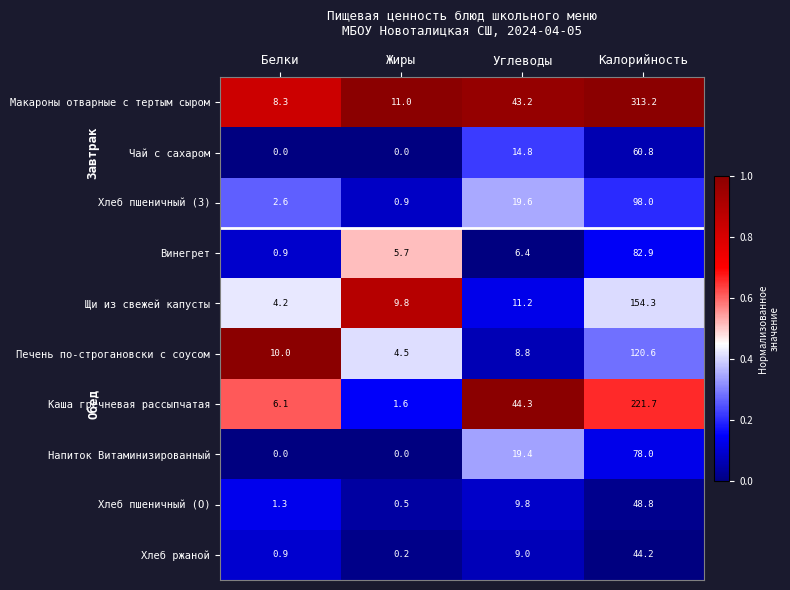

What is the difference between the highest and lowest values at Белки?

10.0